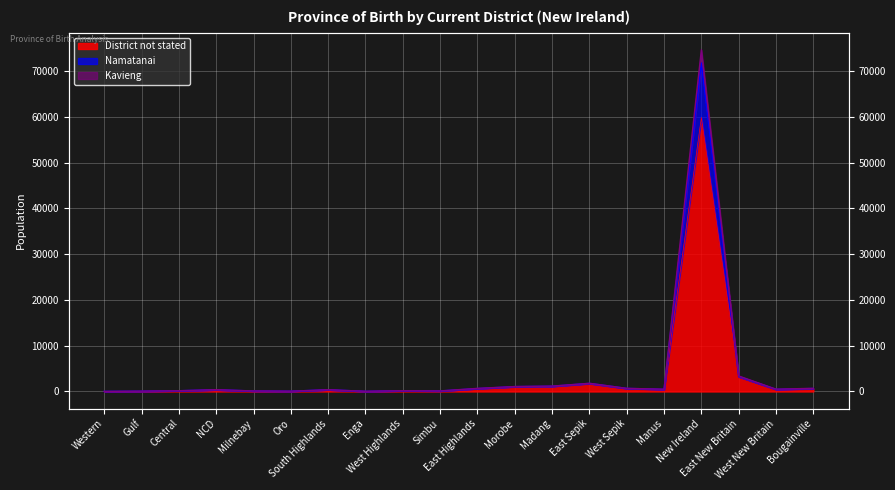

What is the label of the 19th point from the left?

West New Britain